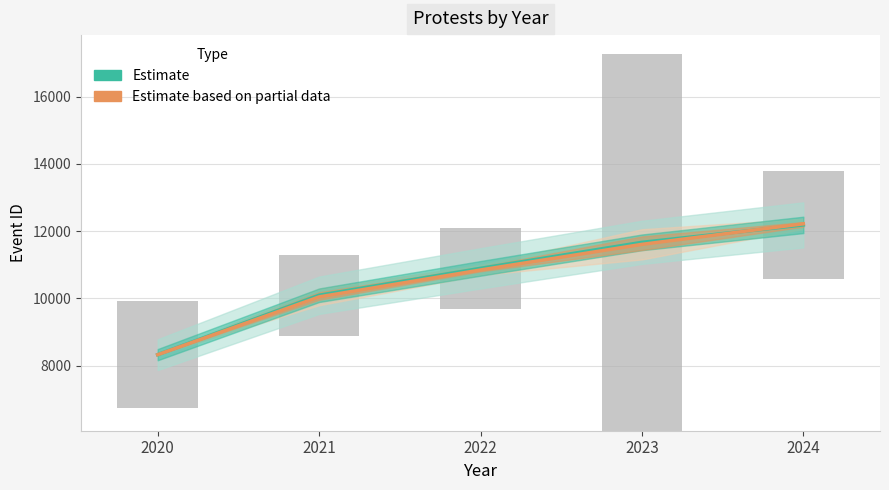

Where does the Estimate based on partial data series first go above 10846?

2022